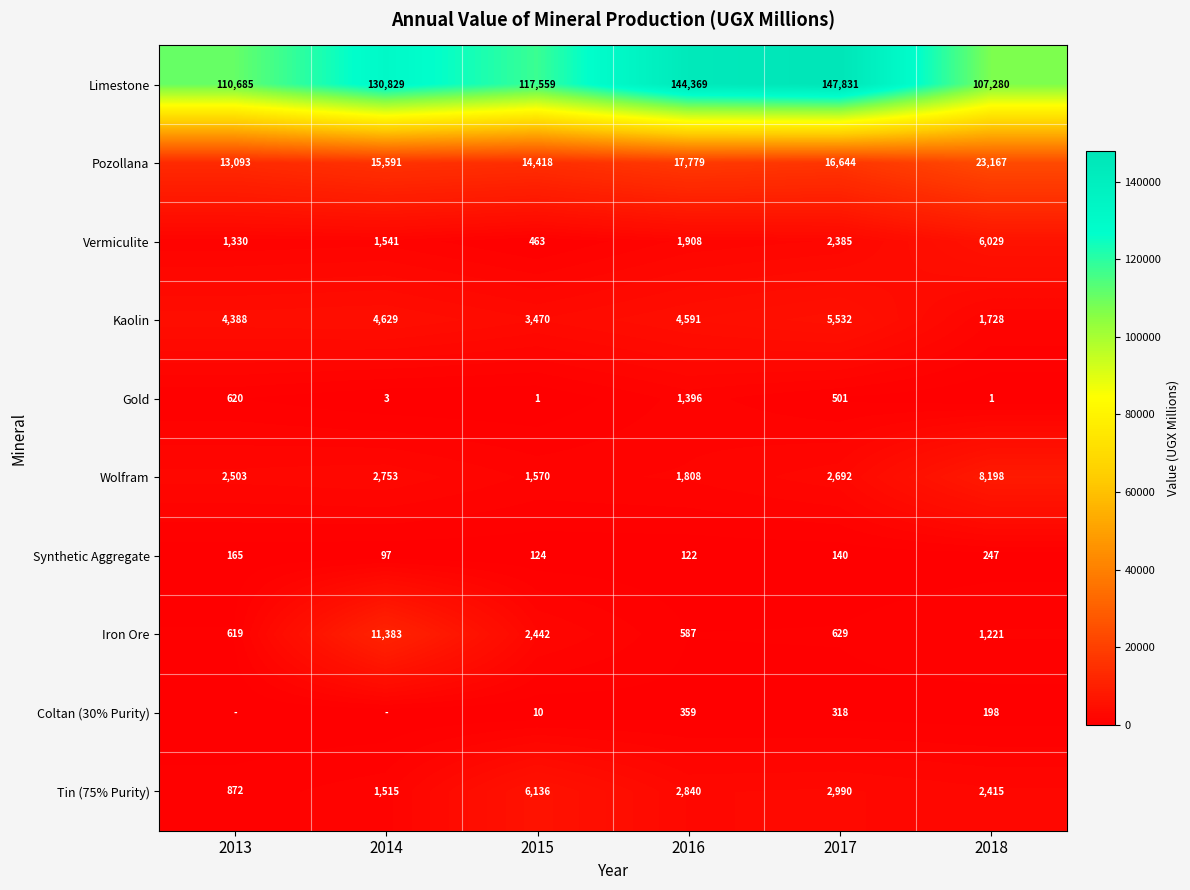

List the labels in order of Synthetic Aggregate value, smallest first.

2014, 2016, 2015, 2017, 2013, 2018